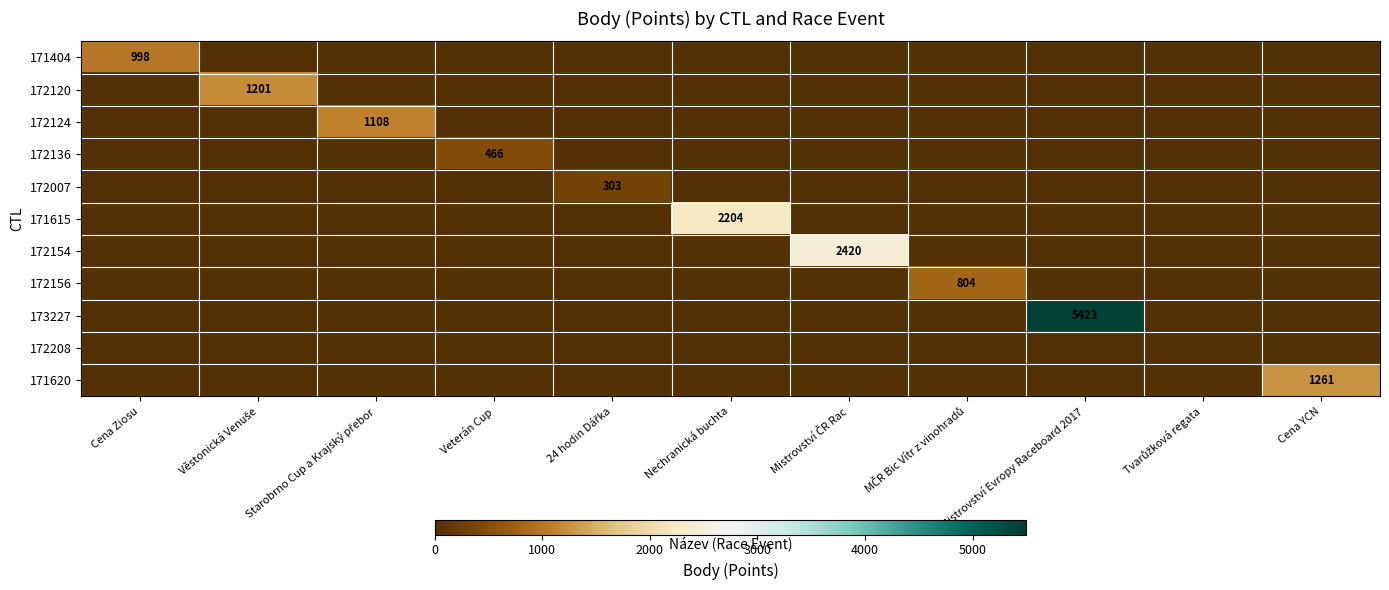

True or false: 172136 has a value of 466 at Veterán Cup.

True